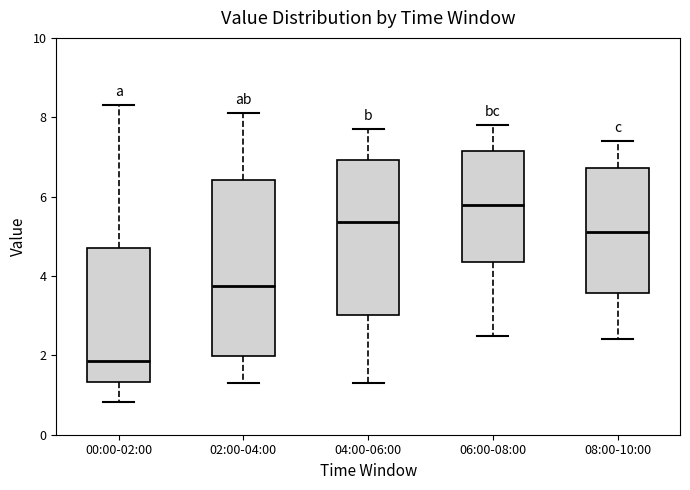

Comparing the boxes themselves (not the whiskers), which one is the tallest?

02:00-04:00